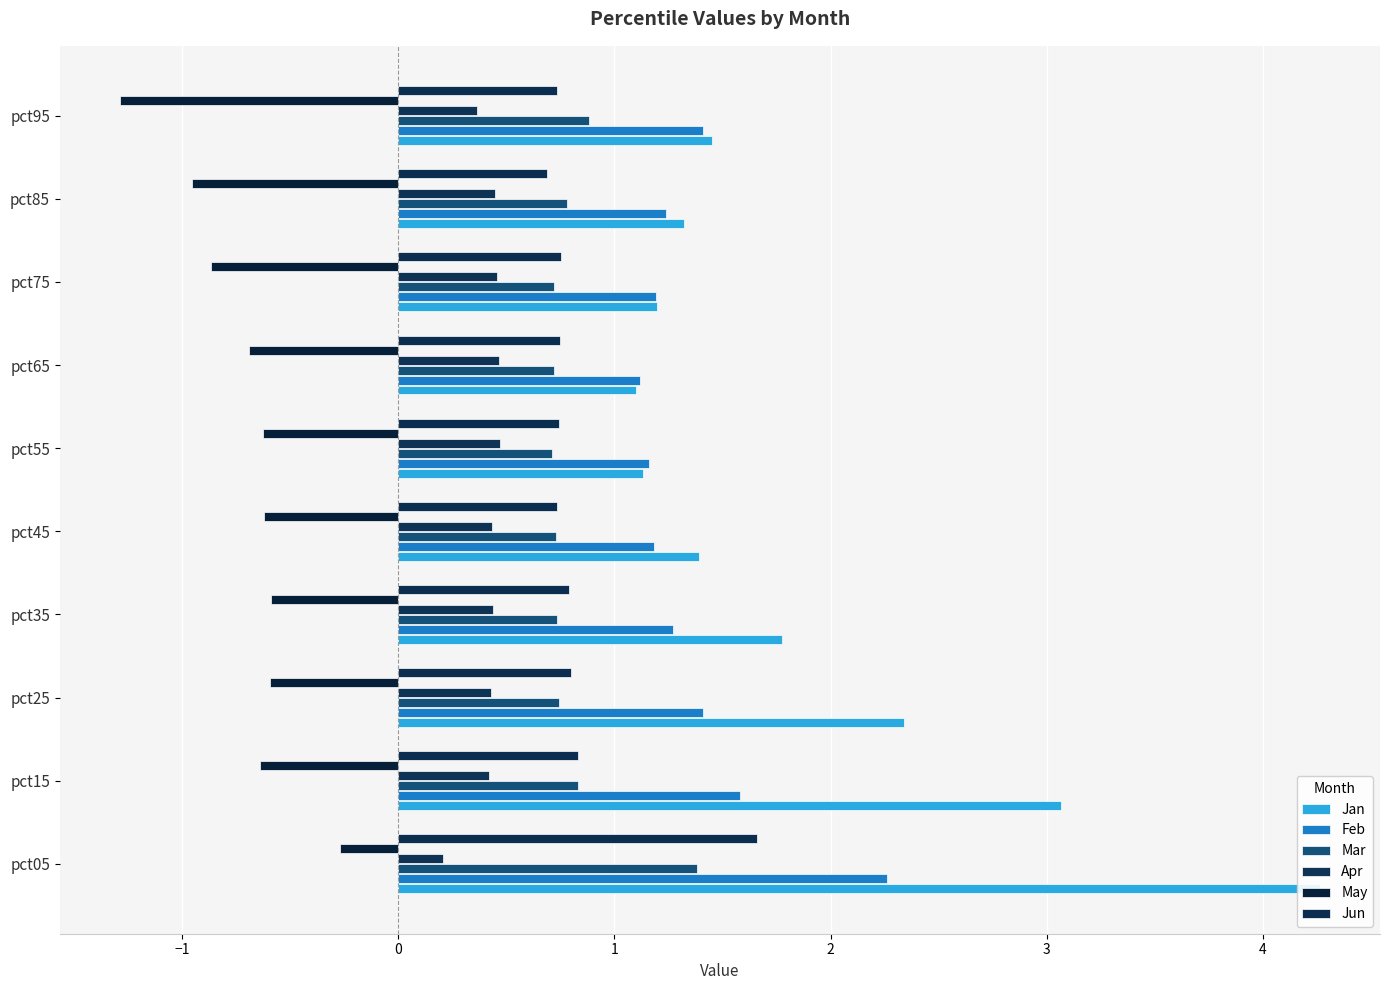

How many Jun values are between 0 and 1?

9